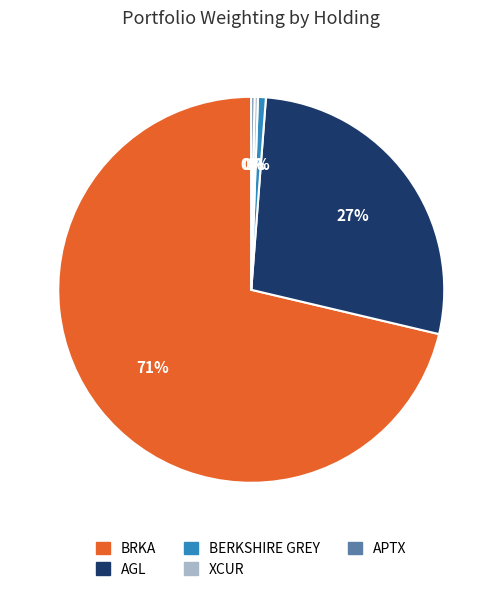

Does any single category account for the majority?

Yes